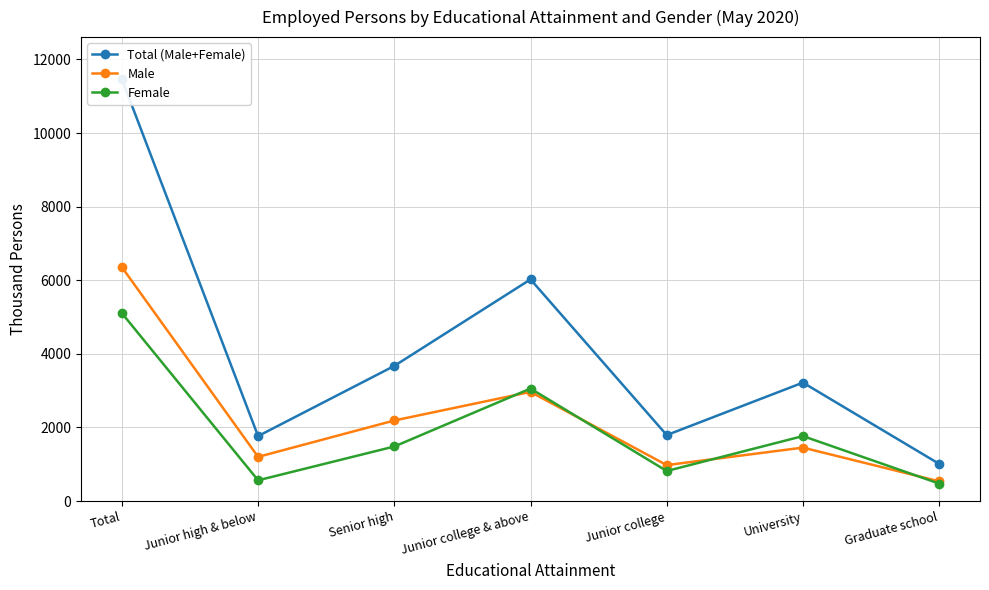

What is the label of the 3rd point from the right?

Junior college